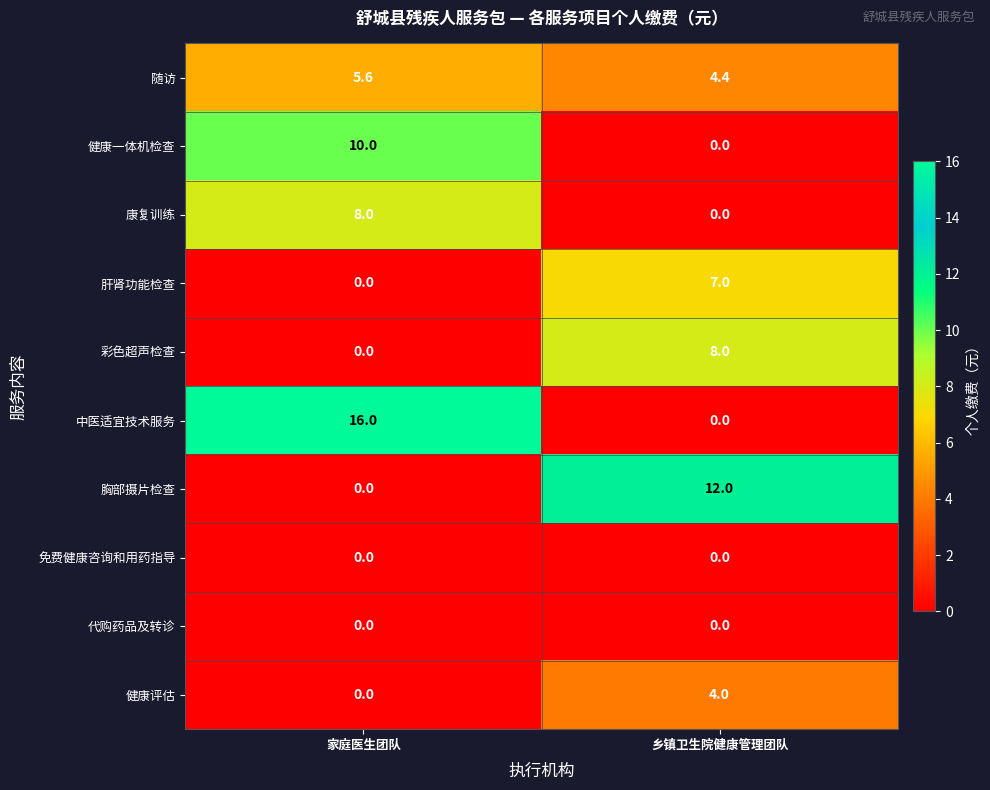

Which label corresponds to the largest value in the chart?

家庭医生团队